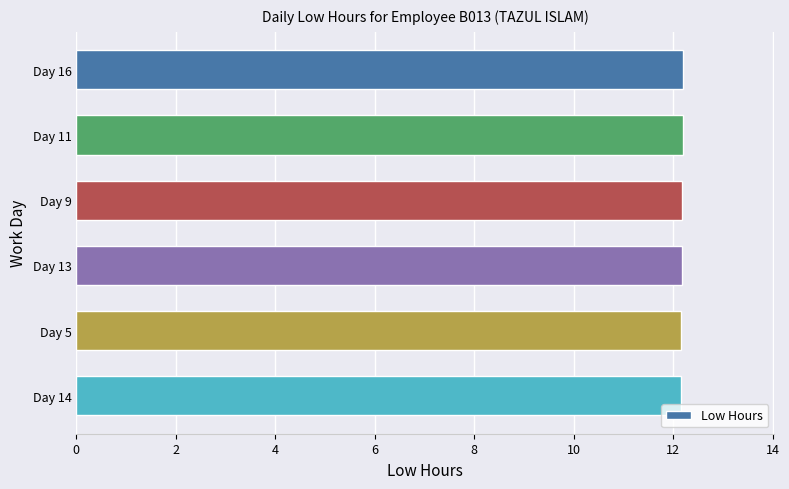

The value at Day 5 is 12.2. True or false?

True